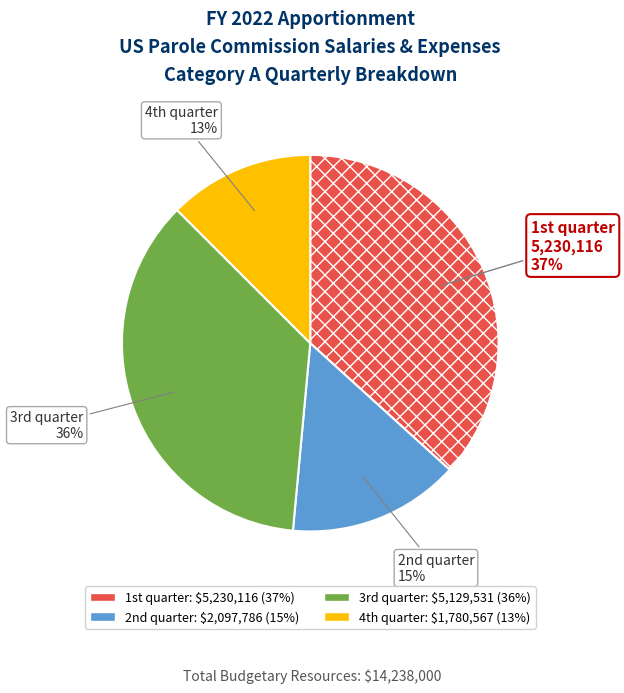

How many slices are in this pie chart?

4